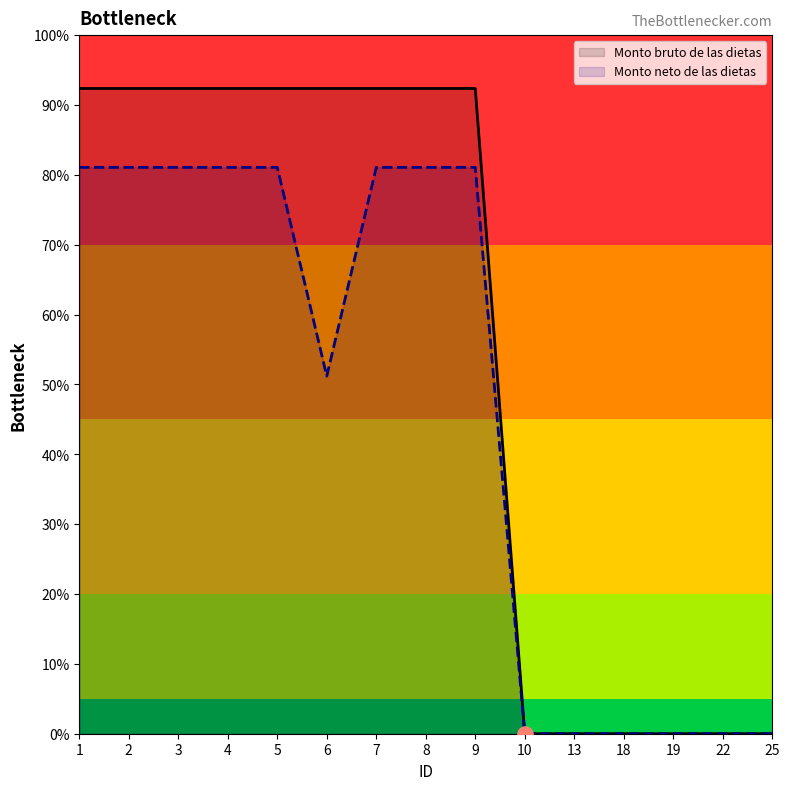

Which series reaches the minimum Y coordinate?

Monto bruto de las dietas